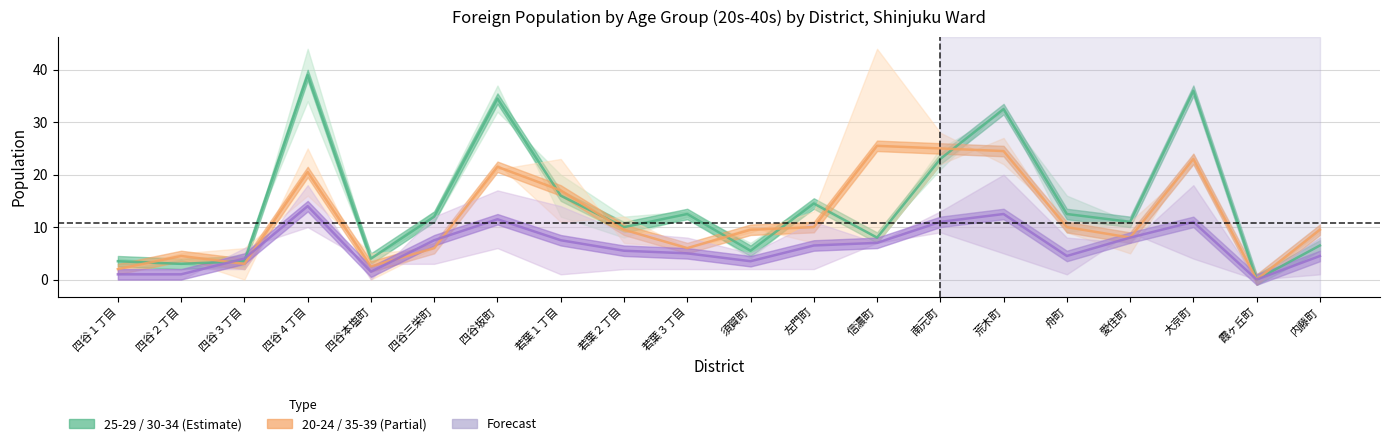

Rank the series by their maximum value, from highest to lowest.

25=>29+30=>34 avg, 20=>24+35=>39 avg, 15=>19+40=>44 avg